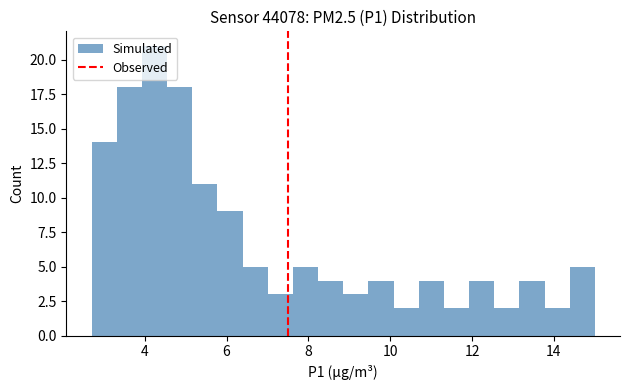

Around what value on the x-axis is the tallest bar? Give the approximate position of its centre, as read against the axis.

4.2